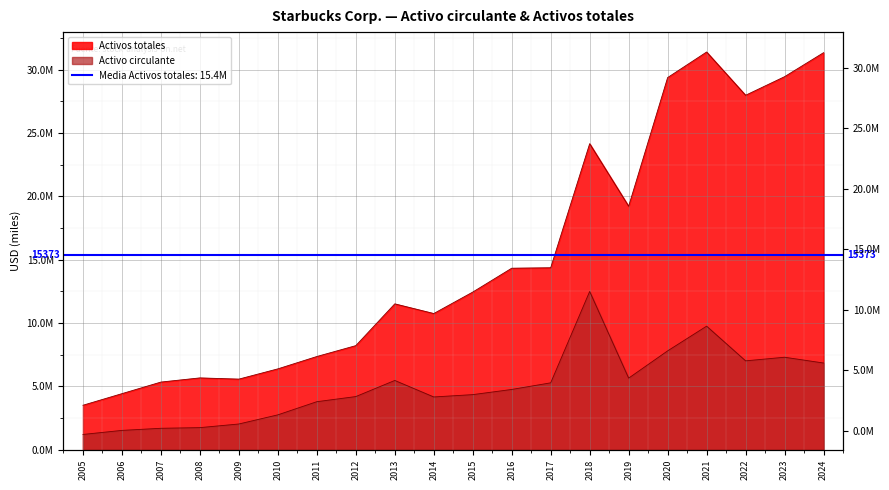

What is the value of the Activo circulante point at the 8th from the left?

4199600